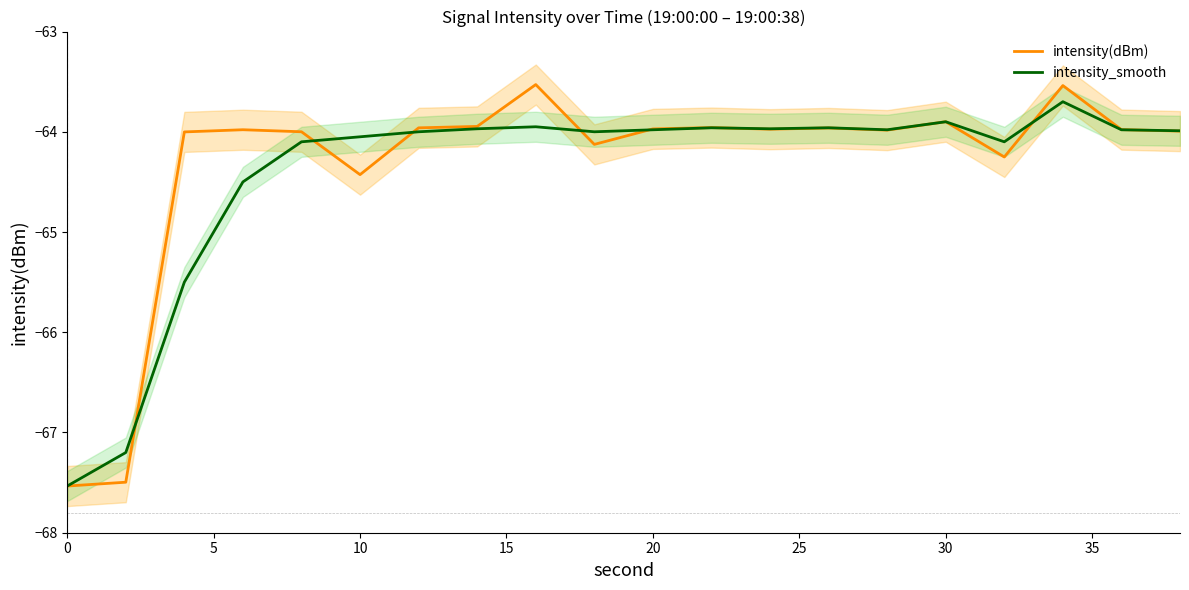

What is the lowest value of the intensity(dBm) series?

-67.5